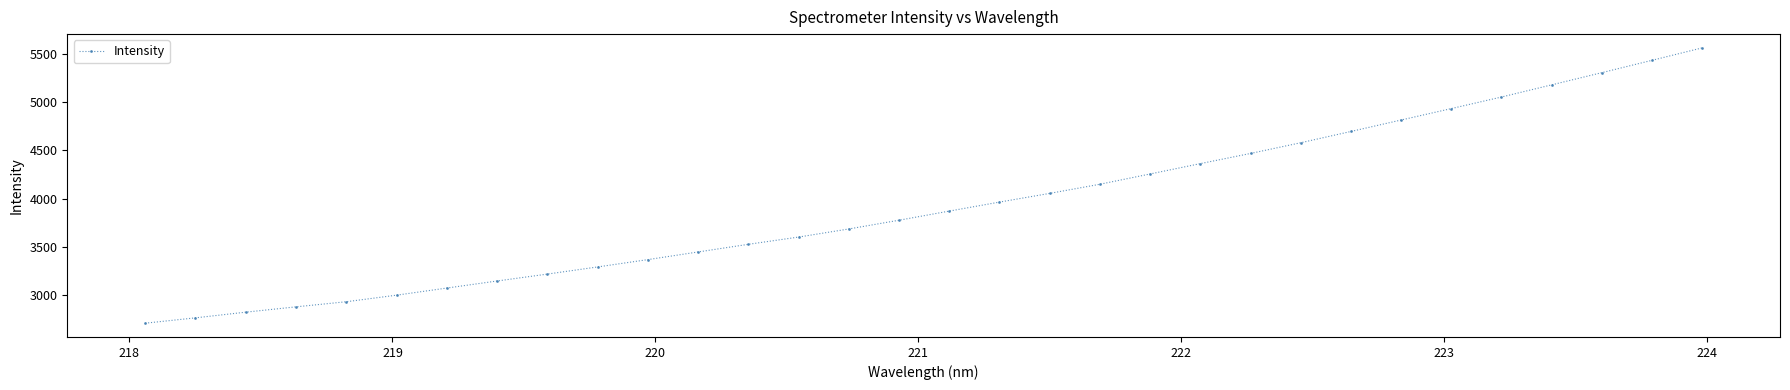

Reading left to right, list all the values displayed in this chart.

2713.2	2768.5	2827.2	2882.2	2935.1	3002.9	3076.4	3149.3	3220.7	3294.6	3370.2	3449.4	3528.4	3603.4	3687.0	3777.3	3871.8	3964.7	4054.6	4149.1	4255.3	4362.3	4467.3	4577.9	4694.5	4812.8	4931.0	5050.4	5176.1	5302.0	5429.6	5558.2